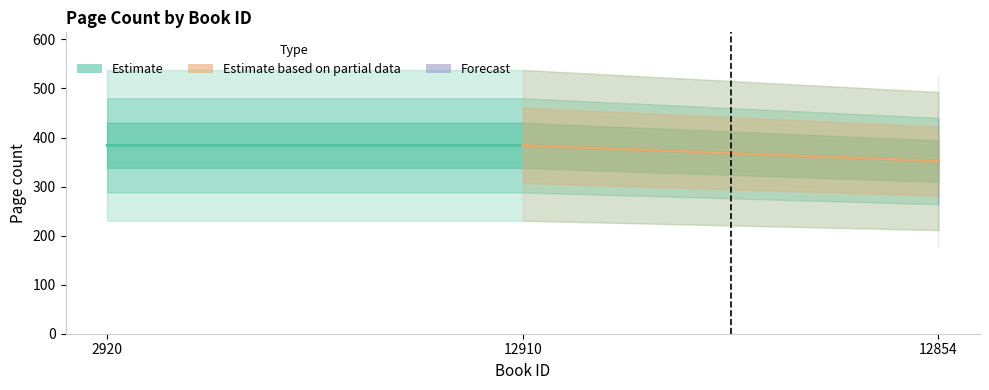

The value at 12854 is 486. True or false?

False